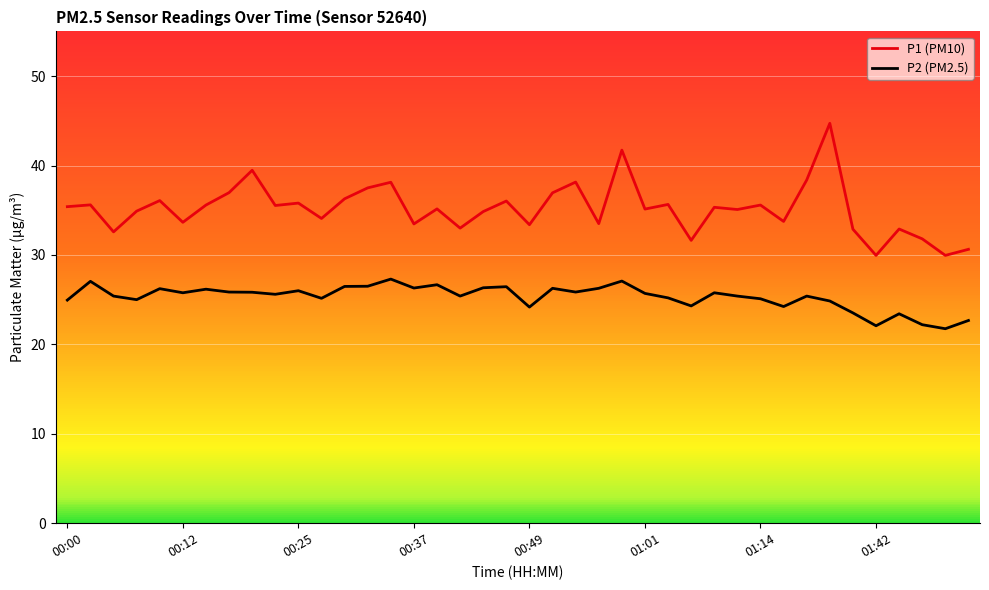

Reading right to left, extract all data points from this chart.

P1 (PM10): 30.6	29.9	31.8	32.9	29.9	32.9	44.7	38.4	33.8	35.6	35.1	35.3	31.6	35.6	35.1	41.7	33.5	38.1	37.0	33.4	36.0	34.9	33.0	35.1	33.5	38.1	37.5	36.3	34.1	35.8	35.5	39.5	37.0	35.6	33.6	36.1	34.9	32.6	35.6	35.4
P2 (PM2.5): 22.7	21.8	22.2	23.4	22.1	23.5	24.9	25.4	24.2	25.1	25.4	25.8	24.3	25.2	25.7	27.1	26.3	25.9	26.3	24.2	26.4	26.3	25.4	26.7	26.3	27.3	26.5	26.5	25.1	26.0	25.6	25.8	25.9	26.2	25.8	26.2	25.0	25.4	27.1	24.9